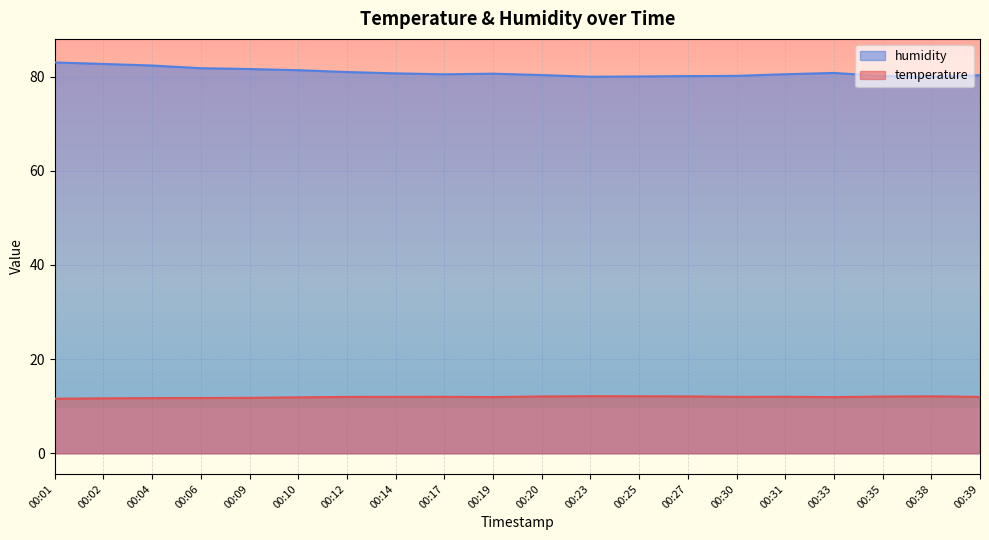

Where is the first local maximum for humidity?

00:19